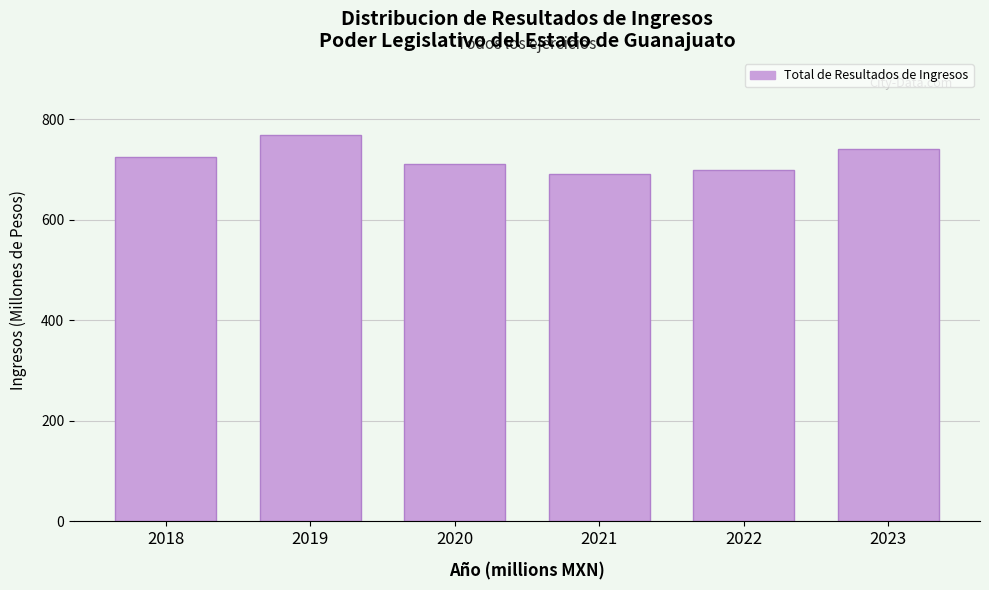

Reading left to right, what are all the values shown in this chart?

2018=726.0	2019=768.3	2020=711.9	2021=690.7	2022=700.1	2023=741.0